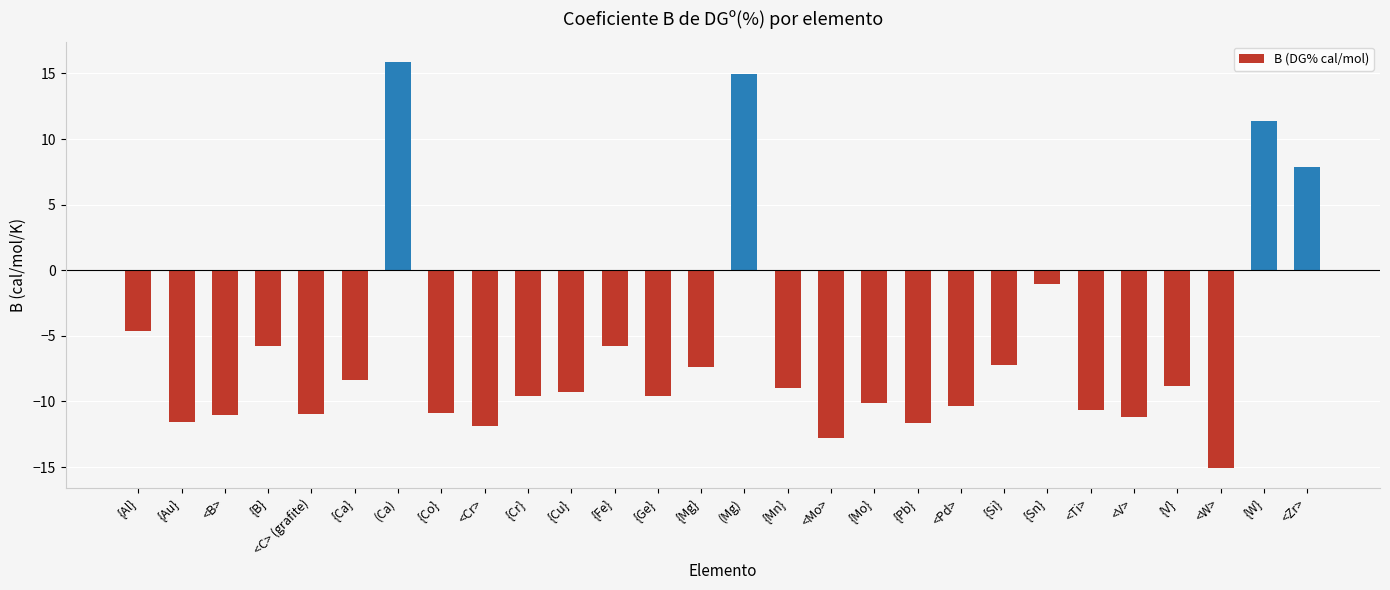

Which has a higher value, {Mn} or {B}?

{B}